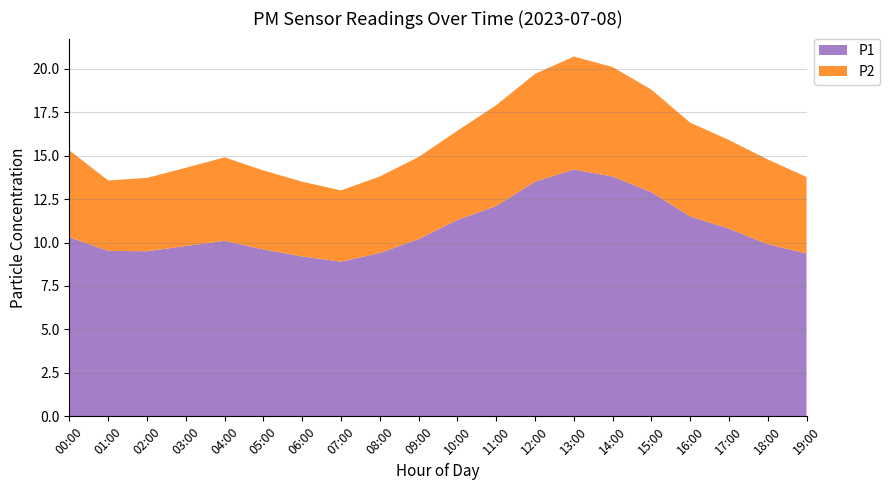

Reading right to left, list all the values displayed in this chart.

P1: 19:00=9.4	18:00=9.9	17:00=10.8	16:00=11.5	15:00=12.9	14:00=13.8	13:00=14.2	12:00=13.5	11:00=12.1	10:00=11.3	09:00=10.2	08:00=9.4	07:00=8.9	06:00=9.2	05:00=9.6	04:00=10.1	03:00=9.8	02:00=9.5	01:00=9.5	00:00=10.3
P2: 19:00=4.4	18:00=4.9	17:00=5.1	16:00=5.4	15:00=5.9	14:00=6.3	13:00=6.5	12:00=6.2	11:00=5.8	10:00=5.1	09:00=4.7	08:00=4.4	07:00=4.1	06:00=4.3	05:00=4.5	04:00=4.8	03:00=4.5	02:00=4.2	01:00=4.0	00:00=5.0